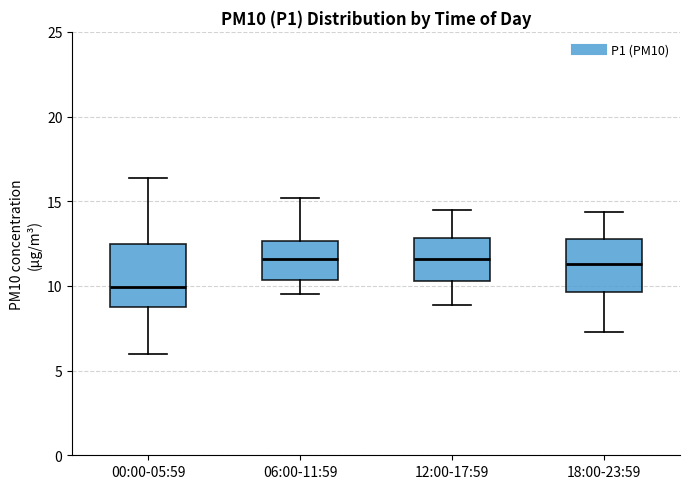

Where is the upper edge of the box for 12:00-17:59 on the y-axis? The values are not printed on the chart, so give them approximately, as read against the axis.

13.0